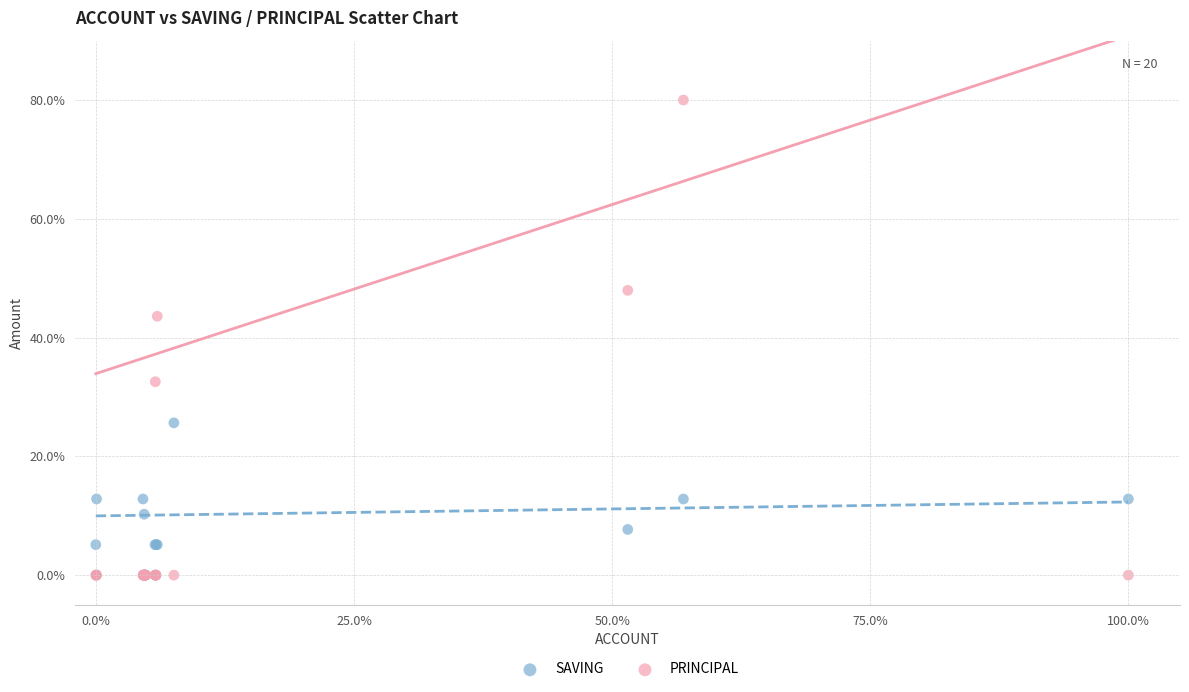

In the PRINCIPAL series, what Y value is closest to 40?

43.6